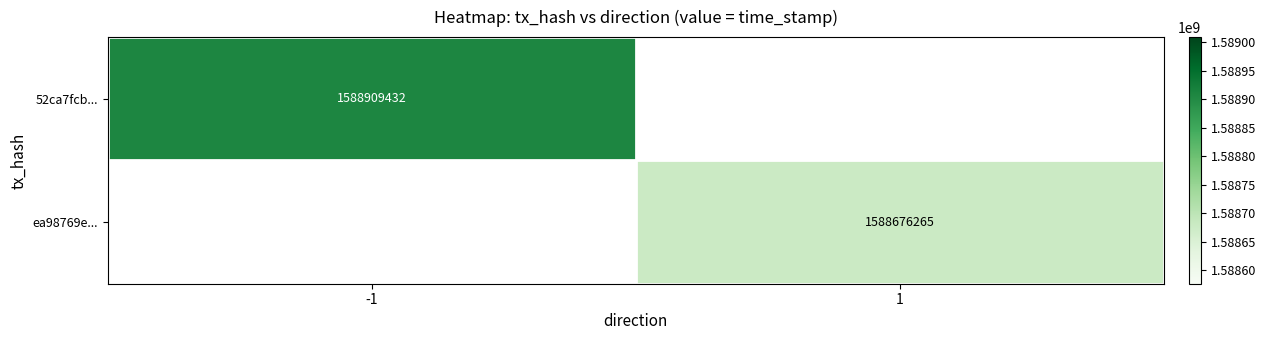

Is it true that ea98769e... equals 577187392 at 1?

False